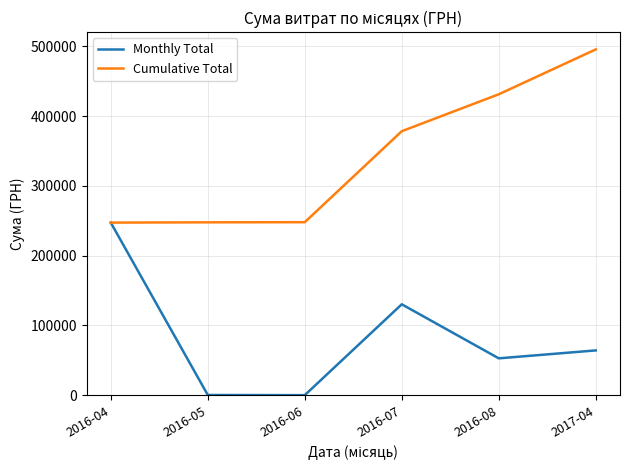

Does the chart display data point markers on the line(s)?

No